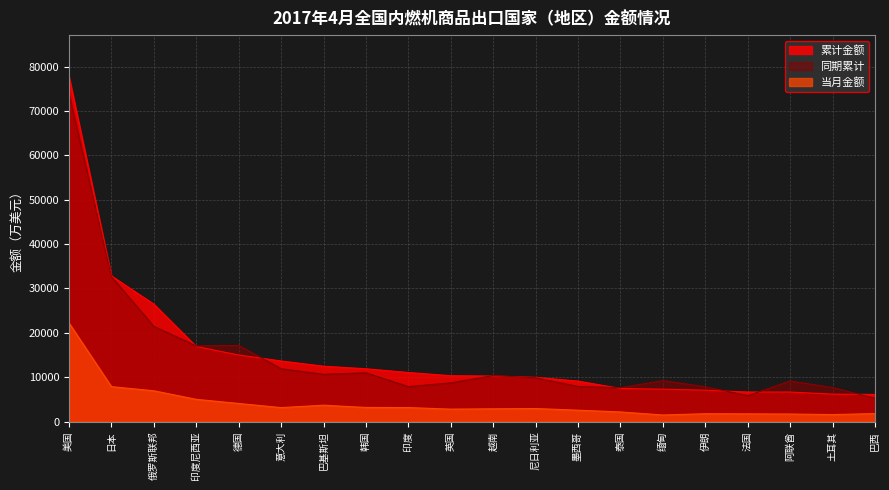

True or false: 累计金额 and 当月金额 cross at least once.

False